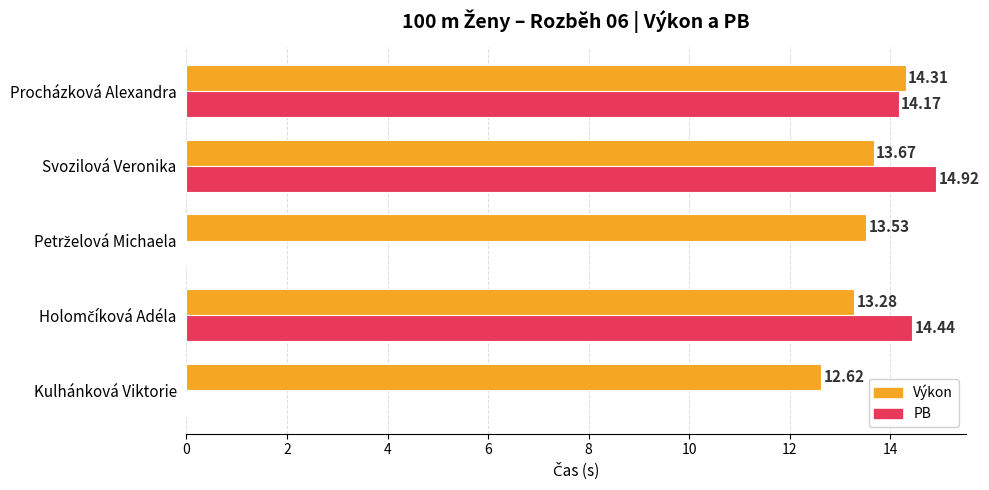

What is the sum of all Výkon values?

67.4